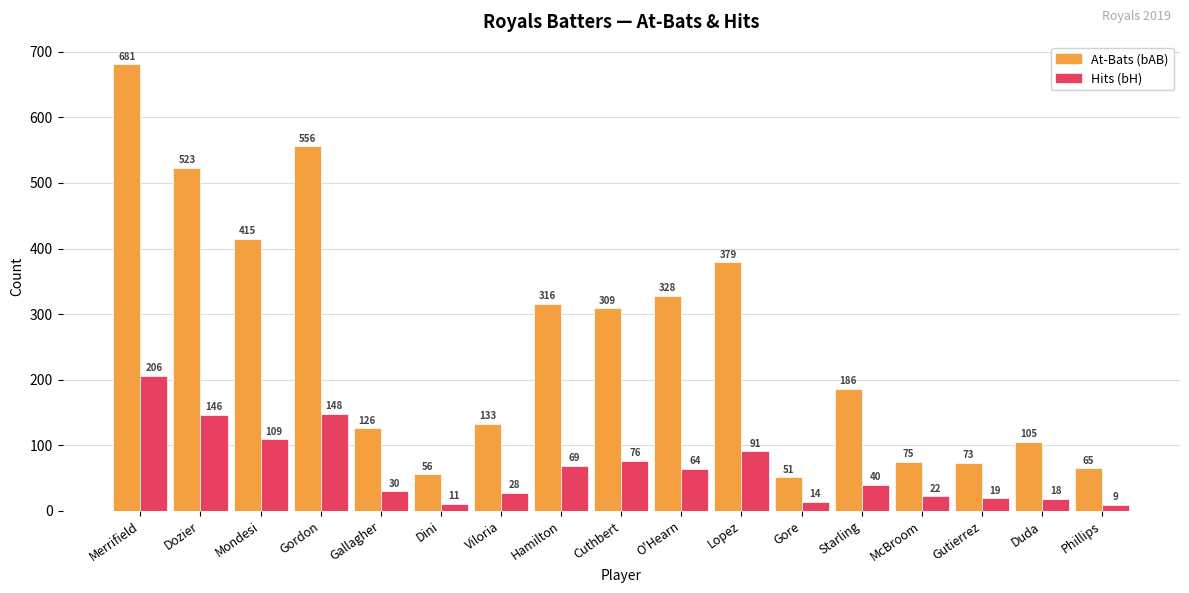

At which category does the chart reach its minimum across all series?

Phillips